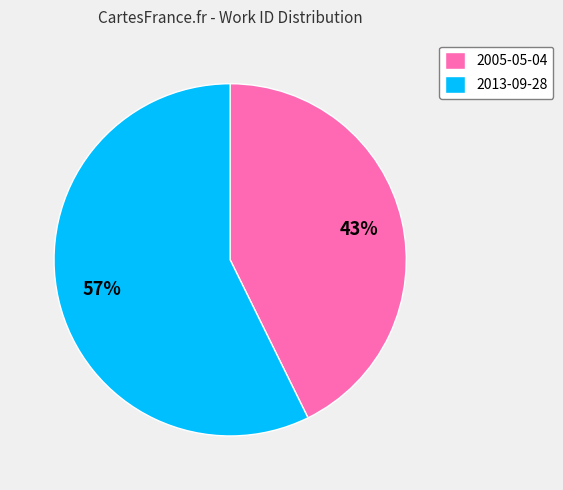

What percentage is the 2013-09-28 slice, to the nearest percent?

57%